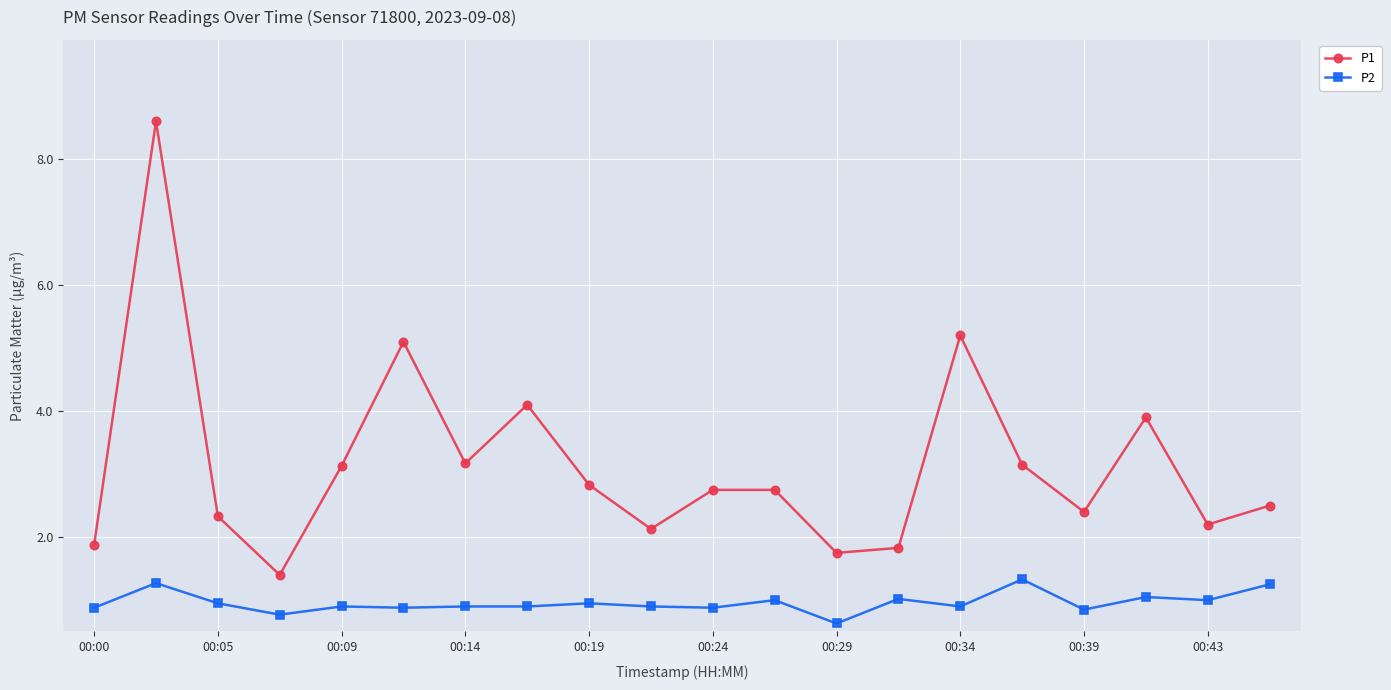

What is the greatest value displayed?

8.6